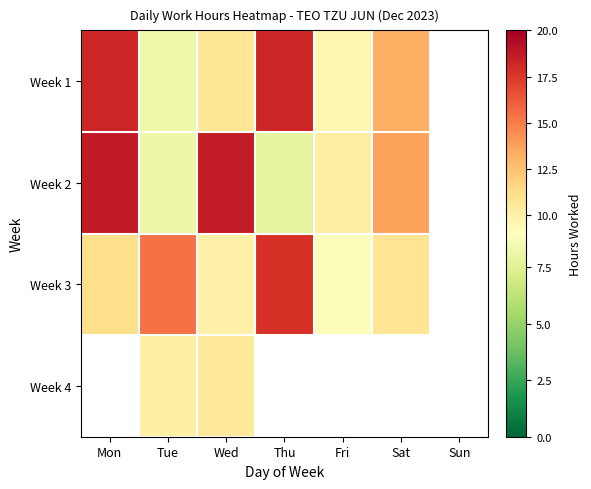

The Week 3 series shows 11.2 at Mon. True or false?

True